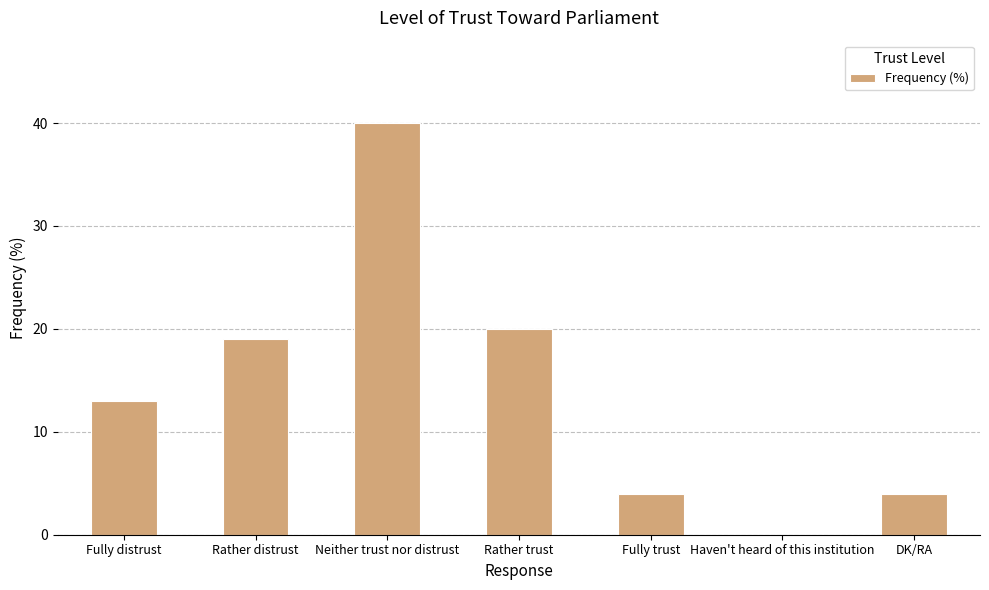

At which category does the chart reach its peak across all series?

Neither trust nor distrust